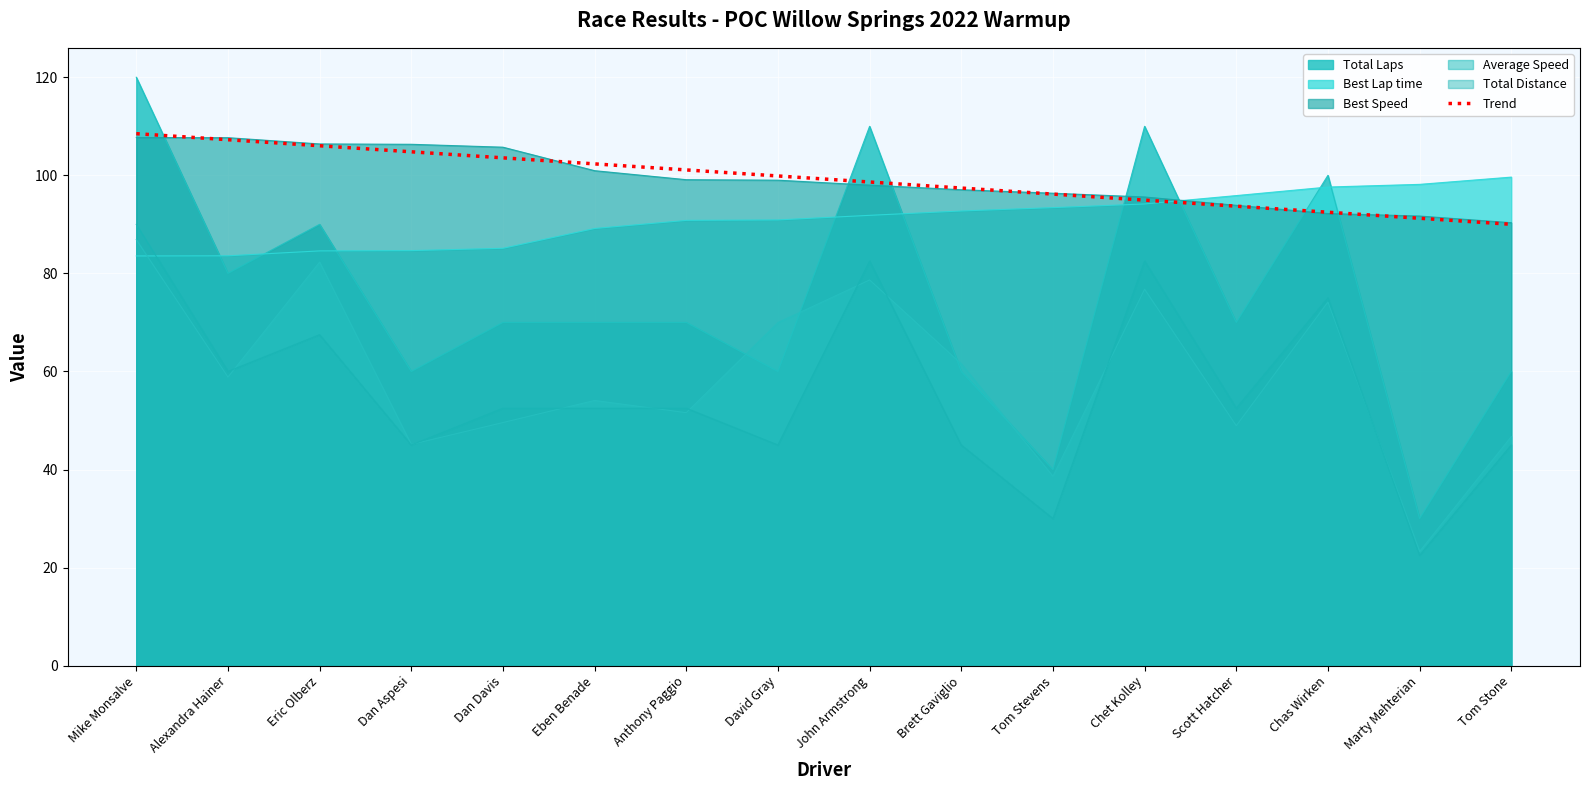

Which series changed the most between Dan Aspesi and Chas Wirken?

Total Laps